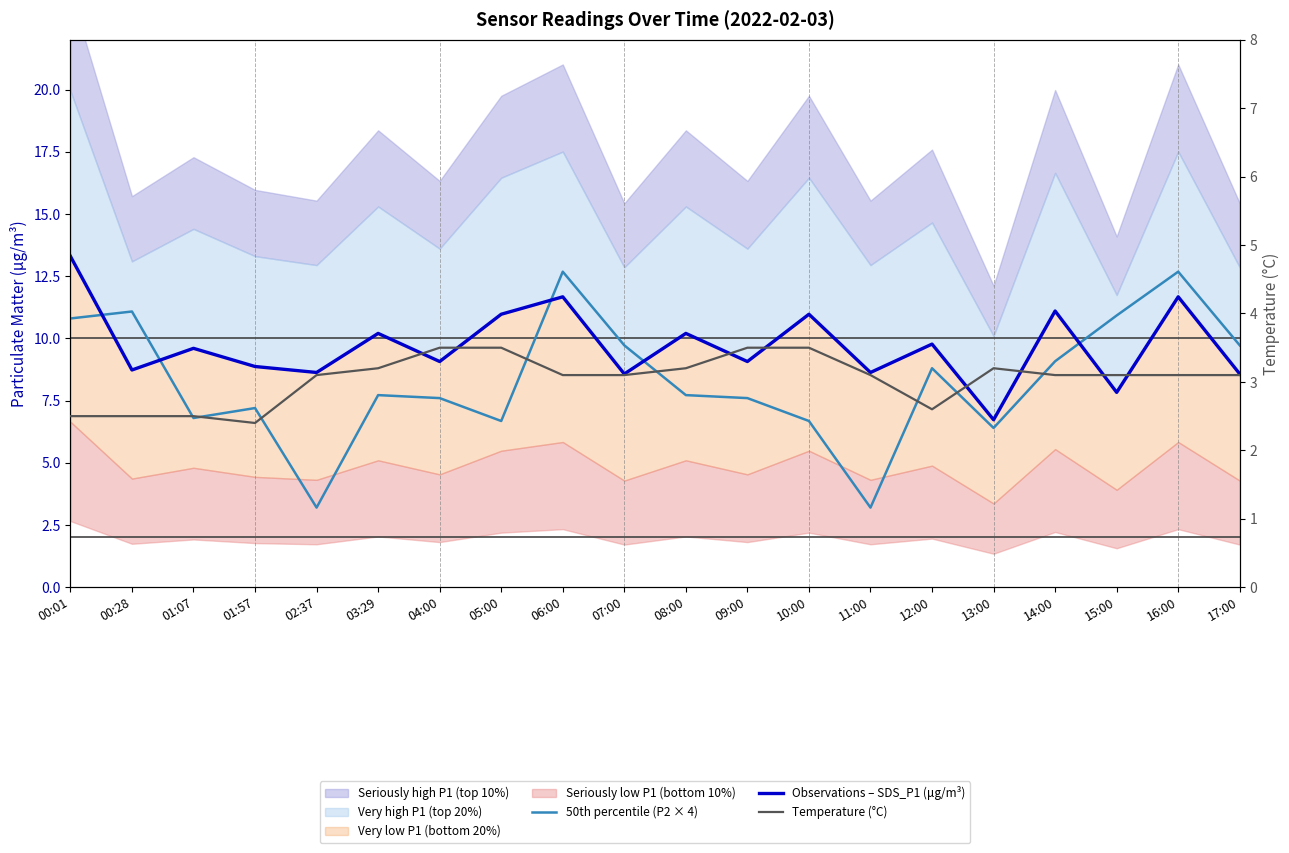

True or false: Temperature (°C) and 50th percentile (P2 × 4) intersect in this chart.

False